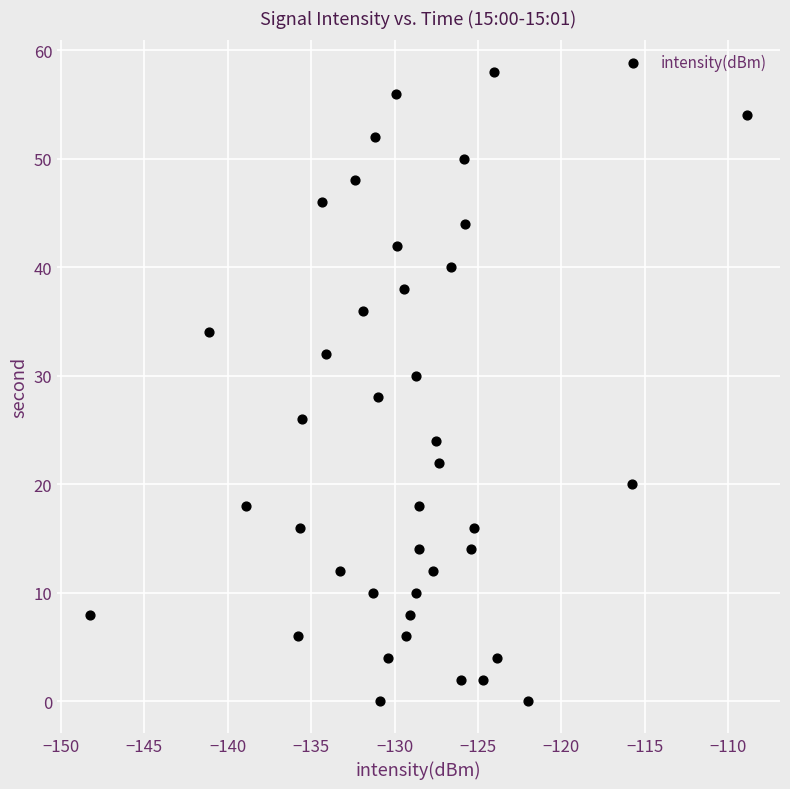

Count the number of points in this scatter plot.

40